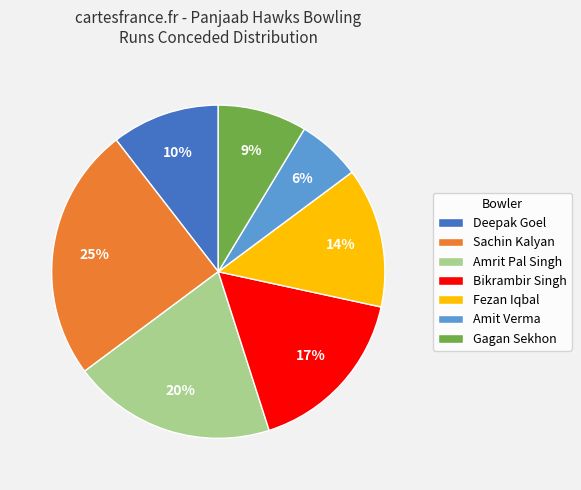

Count the number of slices in the pie.

7